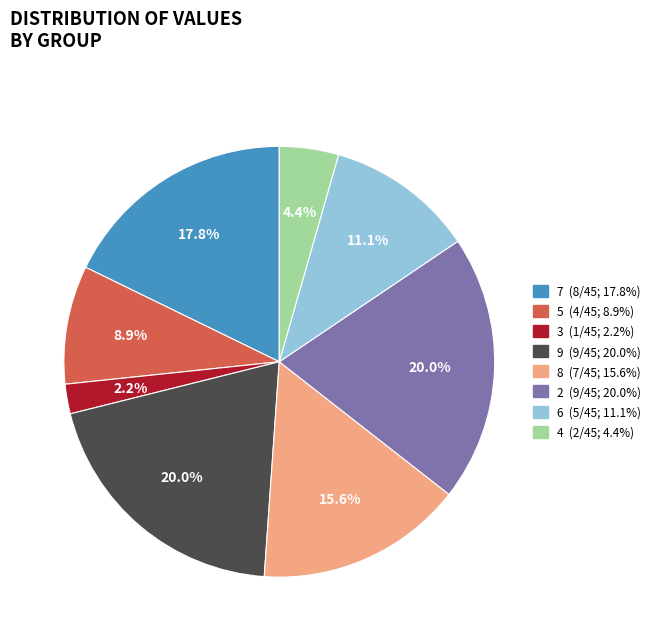

Approximately how many times larger is the value at 9 compared to 4?

4.5